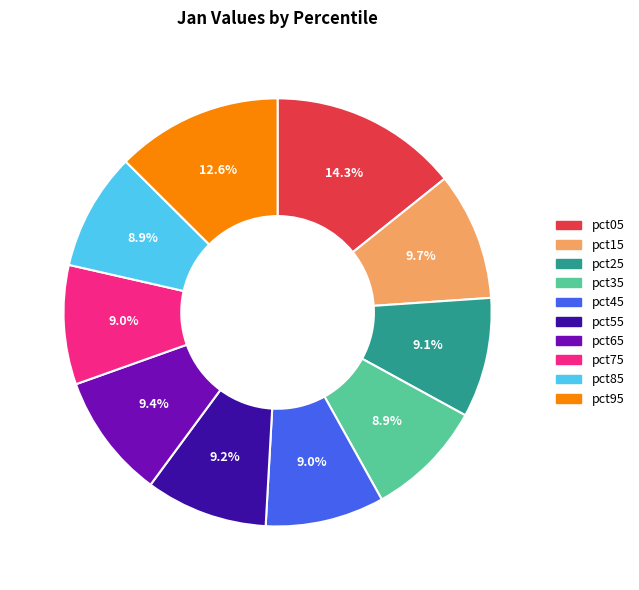

Does pct25 account for over 50% of the chart?

No